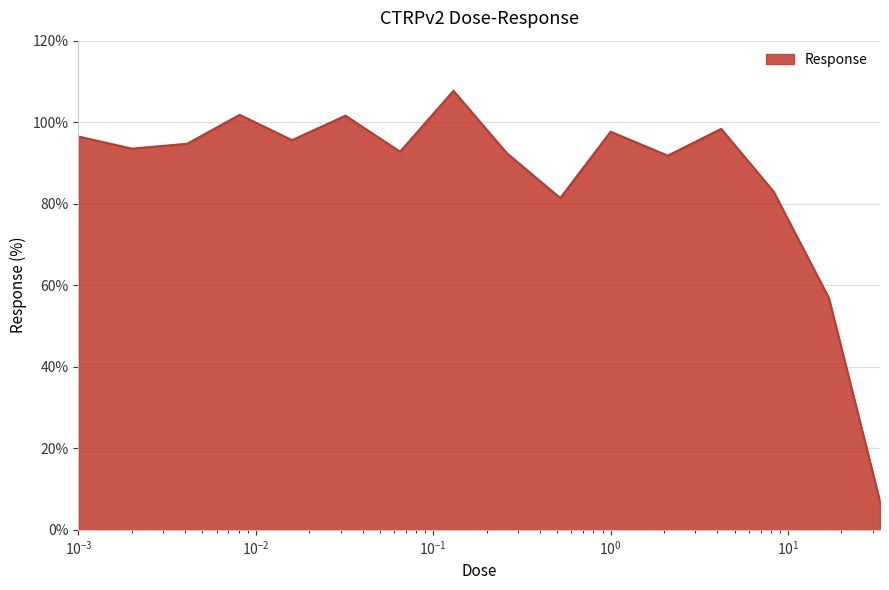

What is the greatest value displayed?

107.7